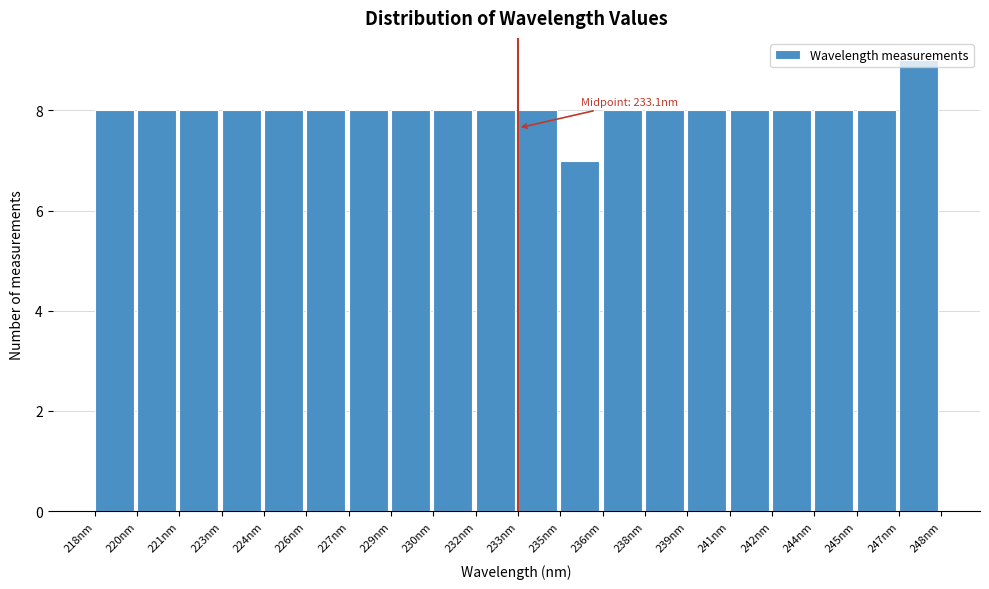

Approximately how many times larger is the value at 247nm compared to 241nm?

1.1